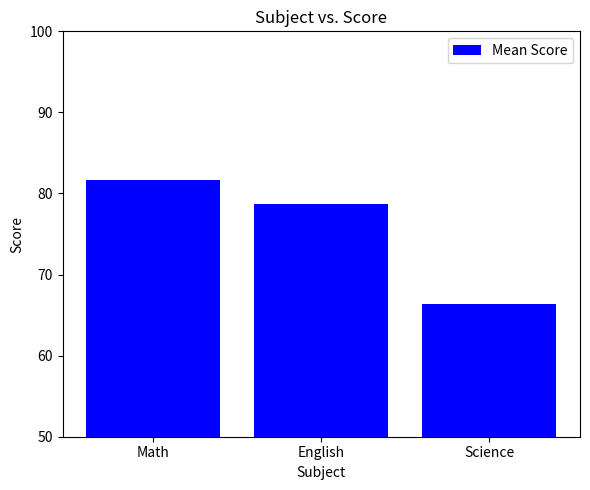

What is the difference between the maximum and minimum values?

15.3